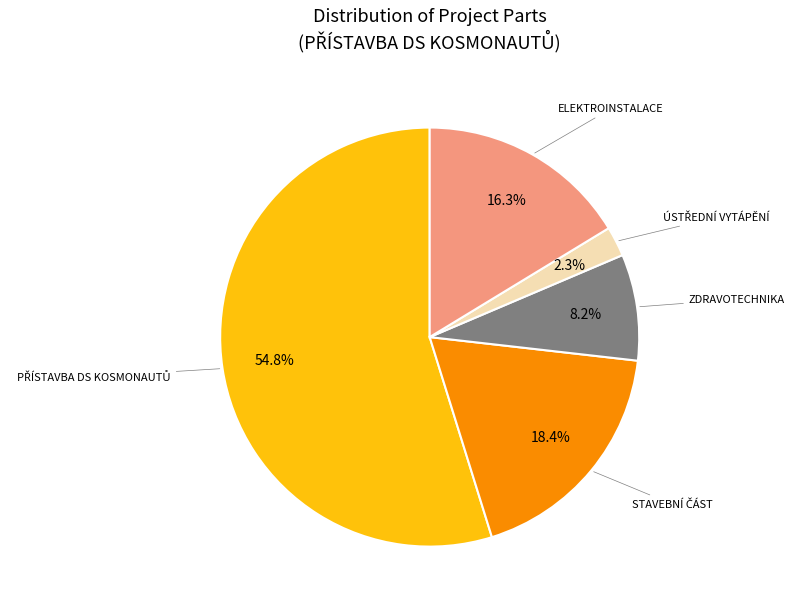

Does ZDRAVOTECHNIKA represent more than half of the total?

No